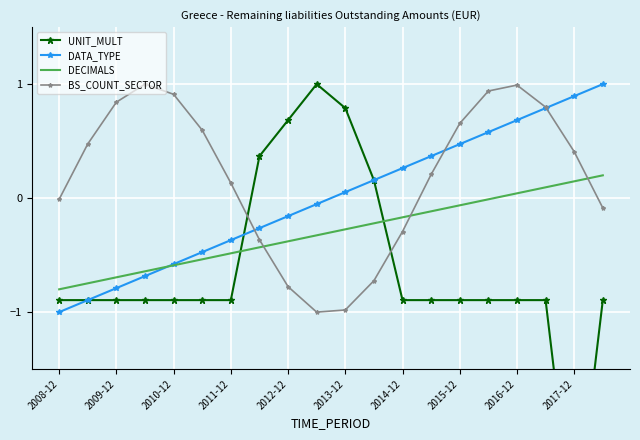

What is the minimum value shown in the chart?

-3.0